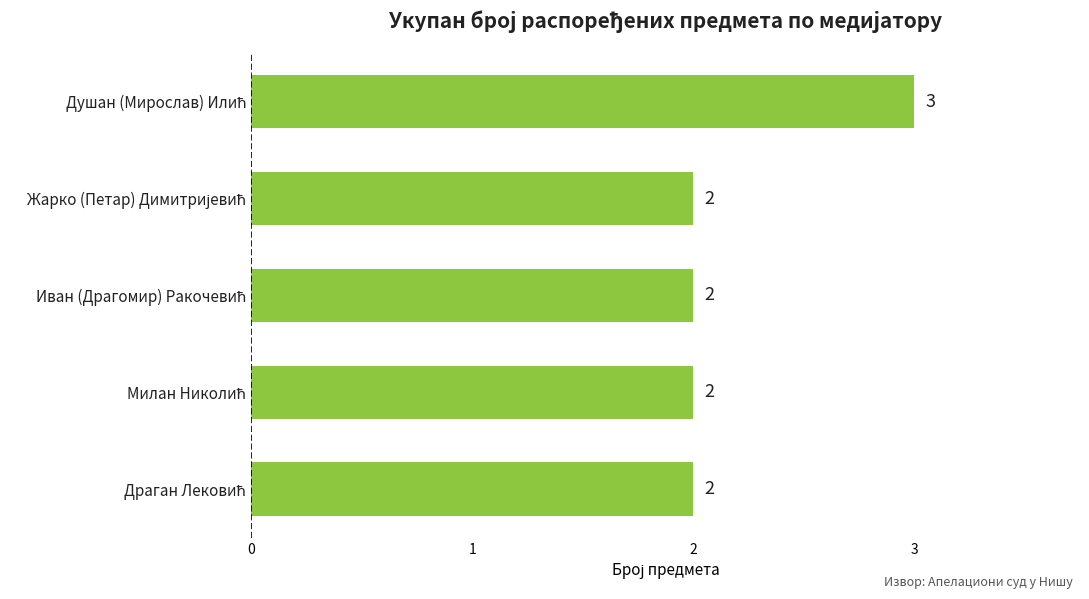

What is the maximum value shown in the chart?

3